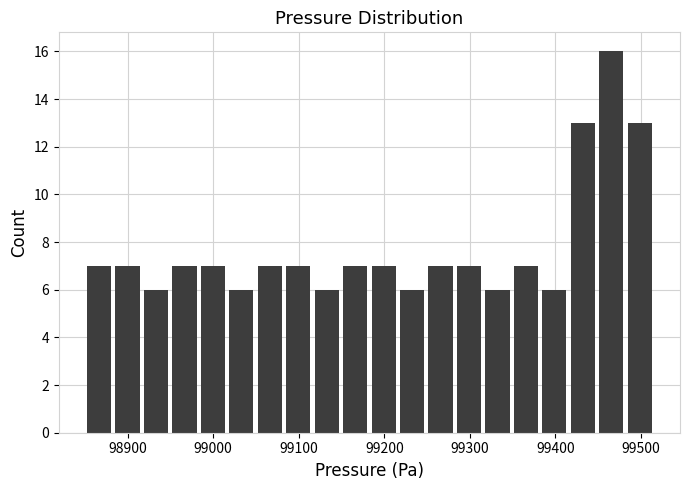

Around what value on the x-axis is the tallest bar? Give the approximate position of its centre, as read against the axis.

99470